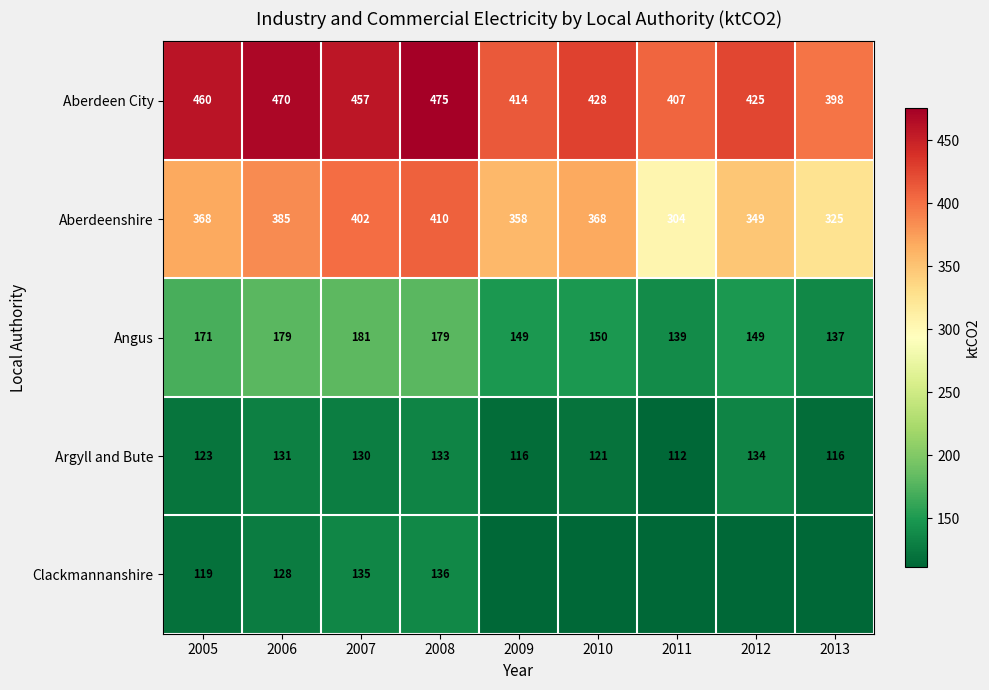

How many data points does each series have?

9